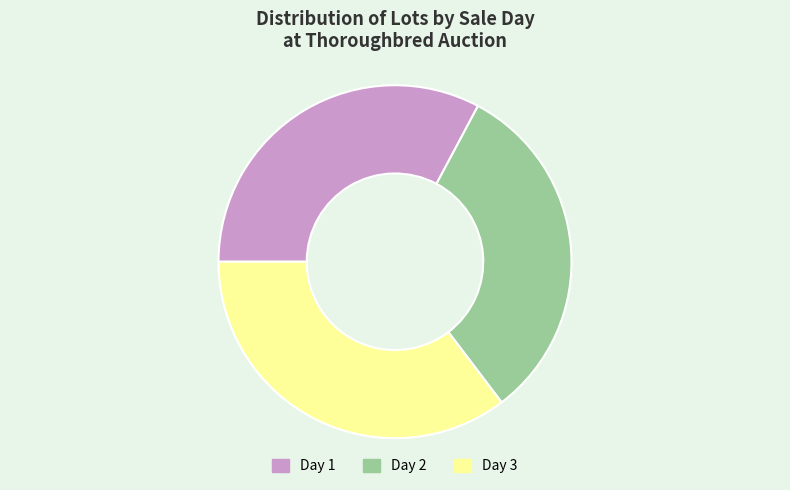

Which category has the biggest portion of the pie?

Day 3